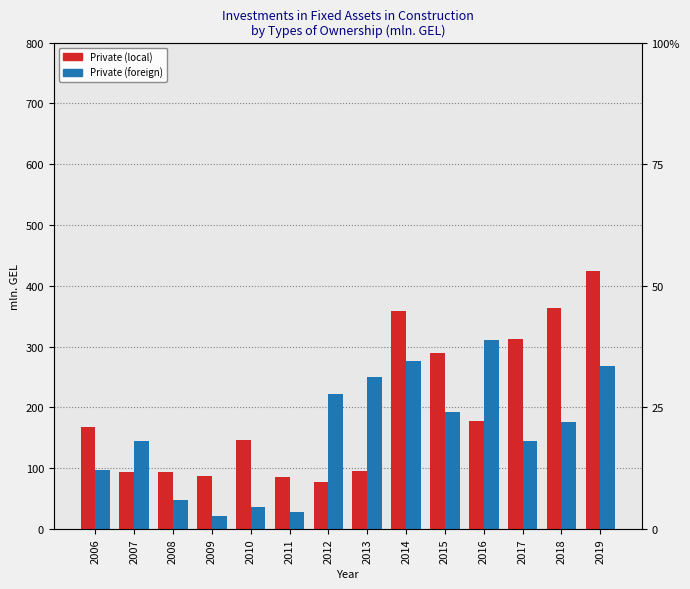

Reading right to left, extract all data points from this chart.

Private (local): 2019=424.4	2018=364.1	2017=311.8	2016=178.3	2015=290.0	2014=358.0	2013=95.3	2012=77.7	2011=85.9	2010=146.7	2009=87.7	2008=93.8	2007=93.9	2006=168.2
Private (foreign): 2019=267.3	2018=176.3	2017=144.4	2016=311.1	2015=192.0	2014=276.1	2013=250.7	2012=222.4	2011=28.7	2010=36.0	2009=21.6	2008=48.0	2007=144.0	2006=97.4